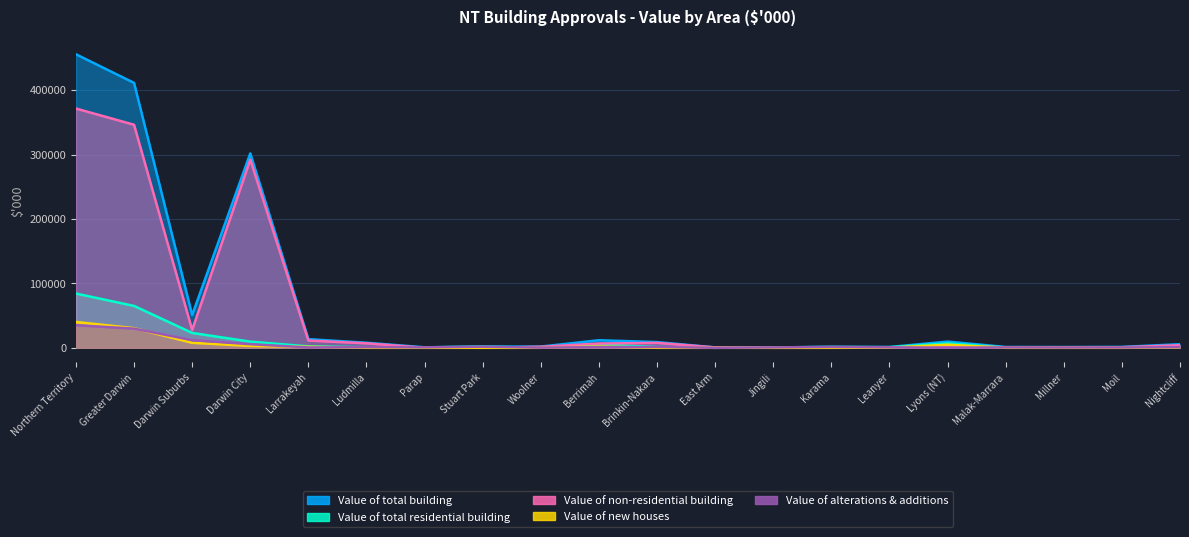

What is the average value of the Value of alterations & additions series?

4728.6